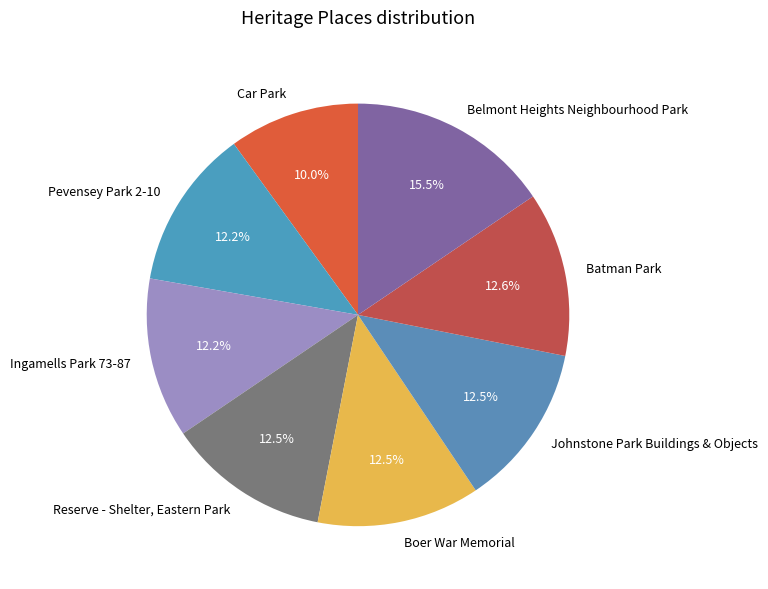

How many slices are in this pie chart?

8